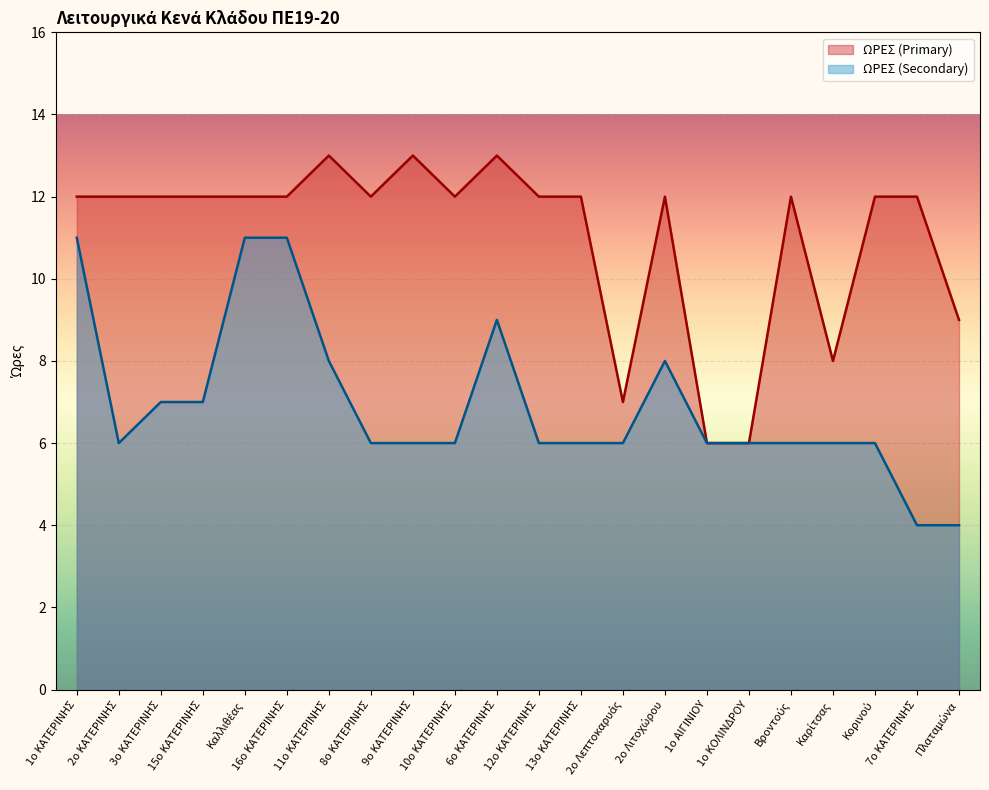

What is the sum of the ΩΡΕΣ (Primary) values at 10ο ΚΑΤΕΡΙΝΗΣ and Πλαταμώνα?

21